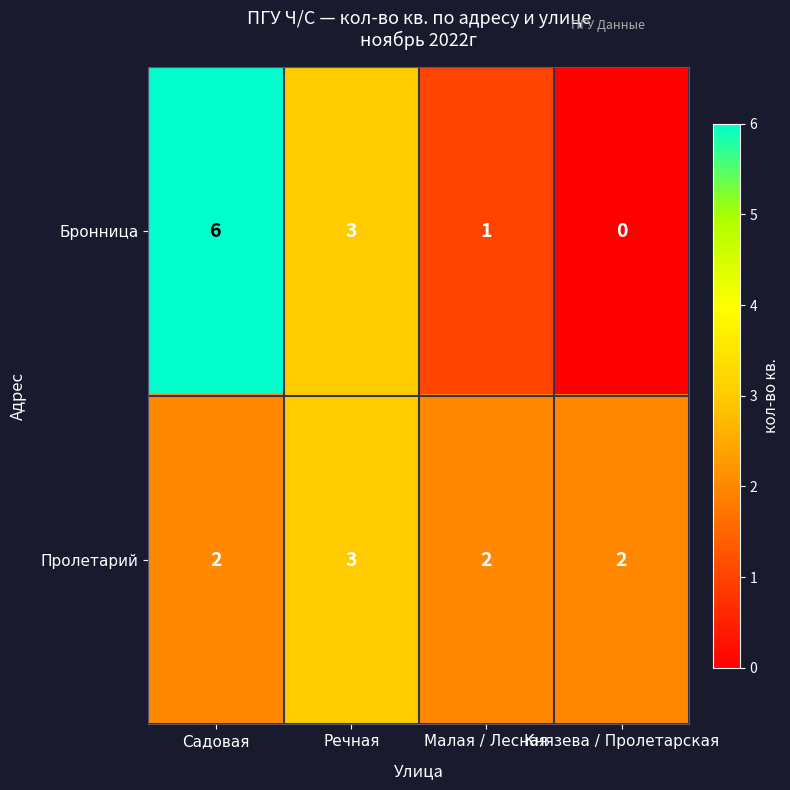

At which label is Бронница closest to 3?

Речная